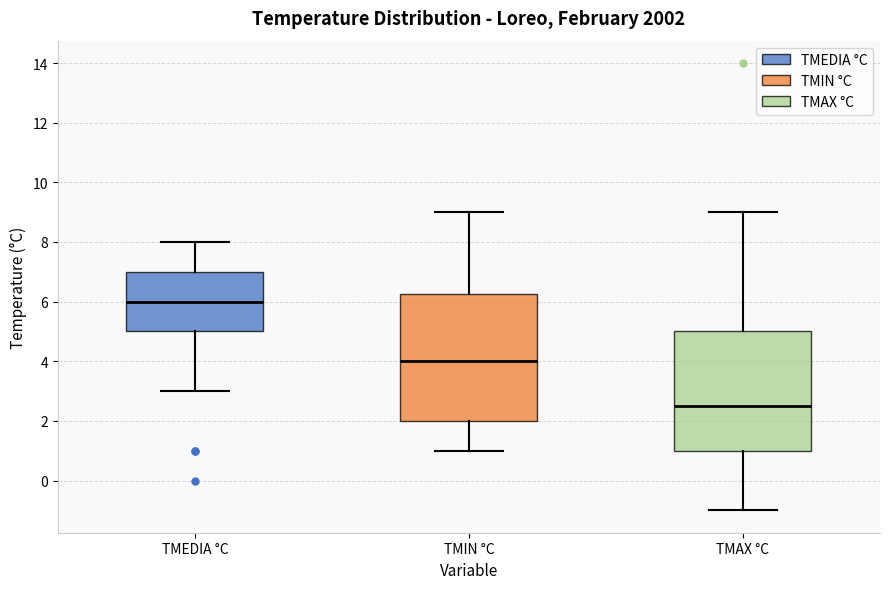

Comparing the boxes themselves (not the whiskers), which one is the tallest?

TMIN °C